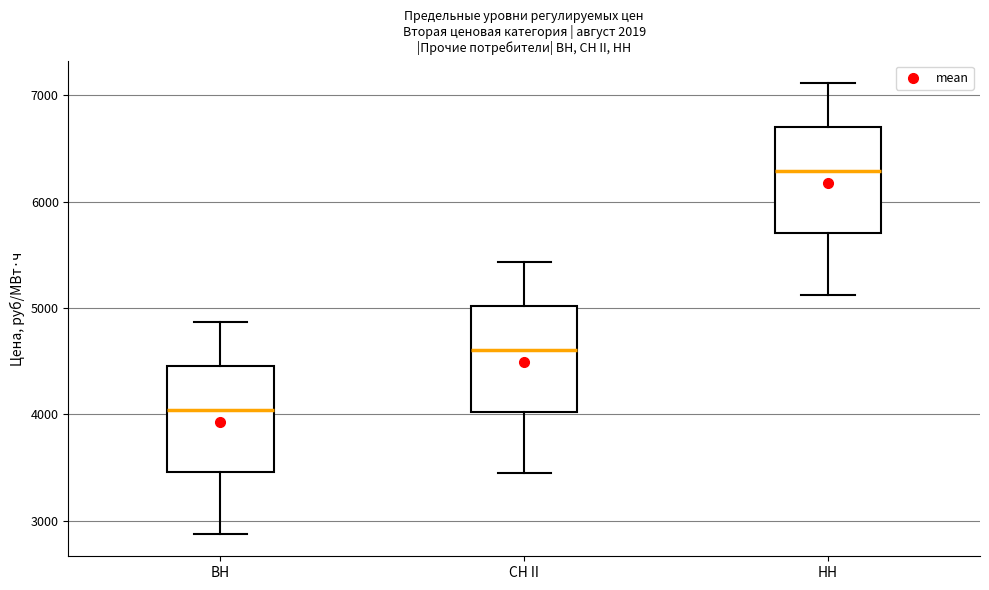

Where does the lower whisker of the box for ВН end on the y-axis? The values are not printed on the chart, so give them approximately, as read against the axis.

2900